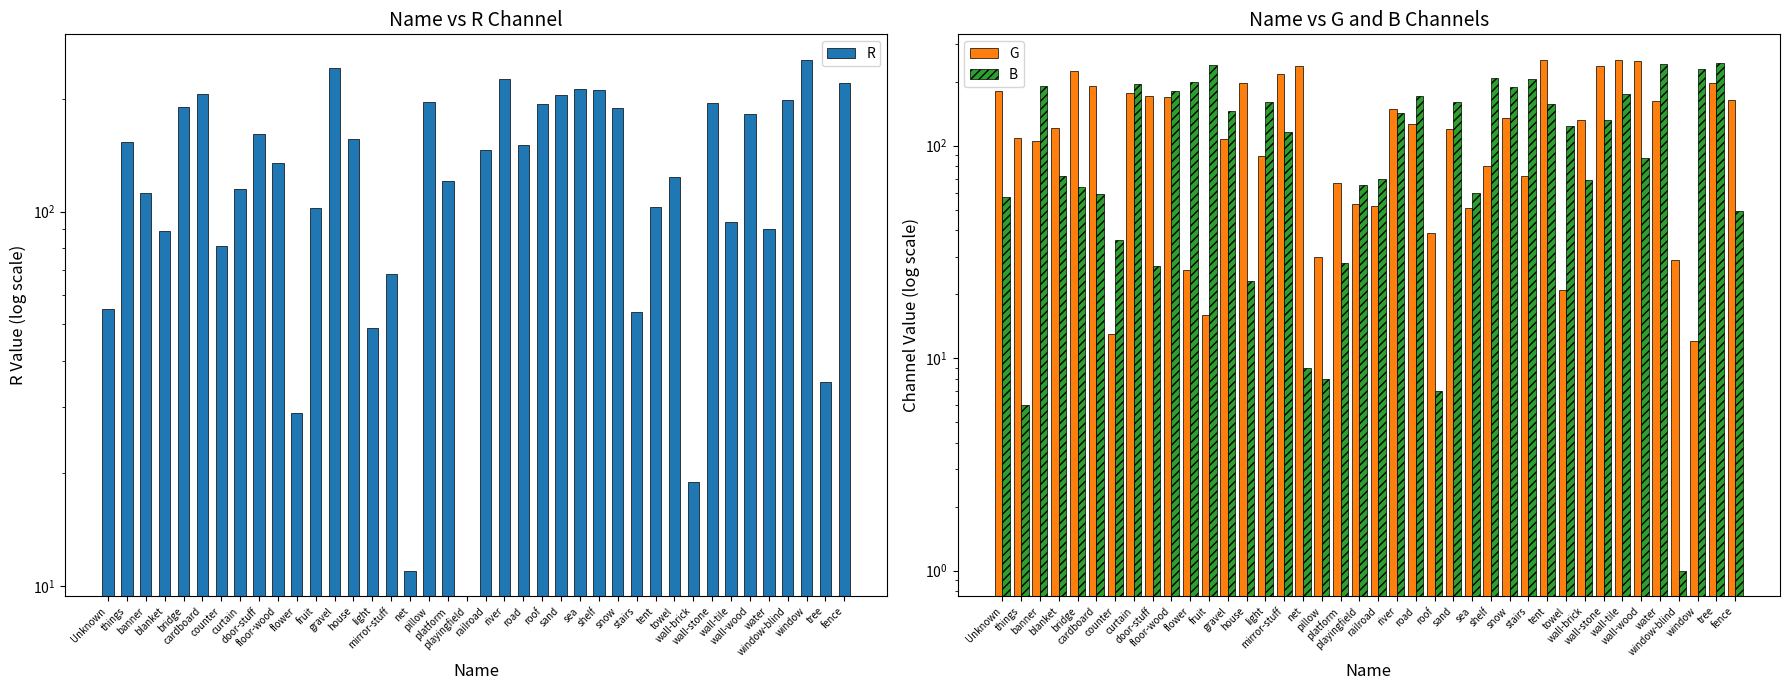

Reading left to right, what are all the values shown in this chart?

R: Unknown=55	things=153	banner=112	blanket=89	bridge=190	cardboard=206	counter=81	curtain=115	door-stuff=161	floor-wood=135	flower=29	fruit=102	gravel=242	house=156	light=49	mirror-stuff=68	net=11	pillow=196	platform=121	playingfield=0	railroad=146	river=226	road=151	roof=194	sand=205	sea=212	shelf=211	snow=189	stairs=54	tent=103	towel=124	wall-brick=19	wall-stone=195	wall-tile=94	wall-wood=182	water=90	window-blind=199	window=254	tree=35	fence=220
G: Unknown=181	things=108	banner=105	blanket=121	bridge=225	cardboard=190	counter=13	curtain=176	door-stuff=171	floor-wood=169	flower=26	fruit=16	gravel=107	house=198	light=89	mirror-stuff=218	net=236	pillow=30	platform=67	playingfield=53	railroad=52	river=149	road=126	roof=39	sand=120	sea=51	shelf=80	snow=135	stairs=72	tent=252	towel=21	wall-brick=132	wall-stone=237	wall-tile=253	wall-wood=251	water=162	window-blind=29	window=12	tree=196	fence=163
B: Unknown=57	things=6	banner=191	blanket=72	bridge=64	cardboard=59	counter=36	curtain=195	door-stuff=27	floor-wood=180	flower=199	fruit=239	gravel=146	house=23	light=160	mirror-stuff=116	net=9	pillow=8	platform=28	playingfield=65	railroad=70	river=143	road=171	roof=7	sand=161	sea=60	shelf=208	snow=188	stairs=205	tent=157	towel=123	wall-brick=69	wall-stone=132	wall-tile=175	wall-wood=87	water=242	window-blind=1	window=229	tree=244	fence=49